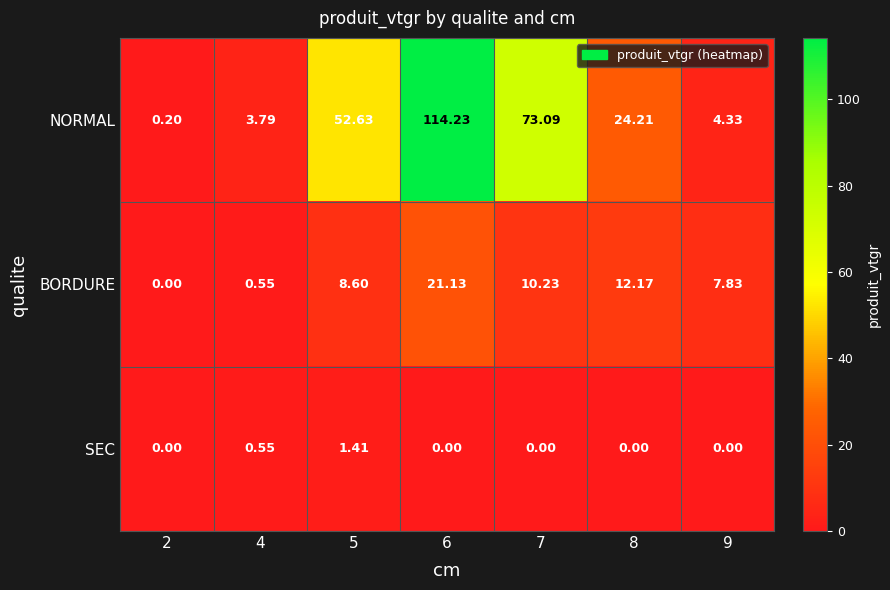

How many distinct data groups are displayed?

3